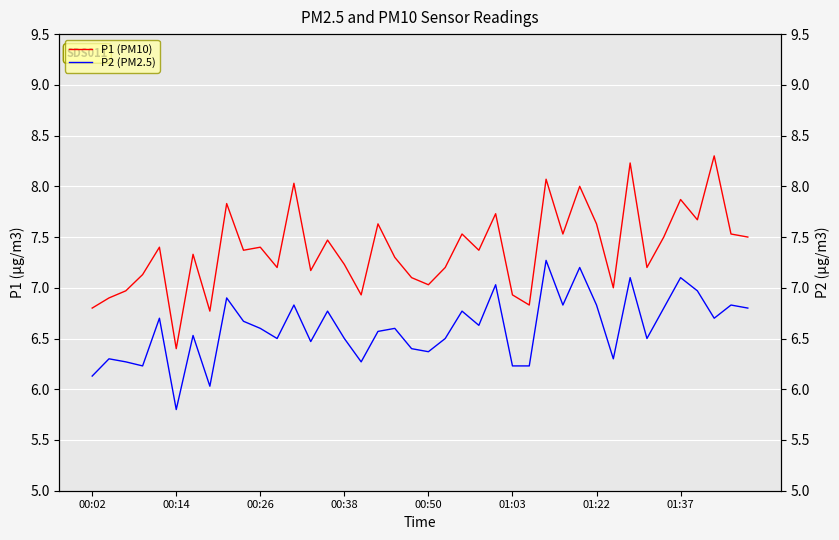

True or false: P2 (PM2.5) and P1 (PM10) intersect in this chart.

False